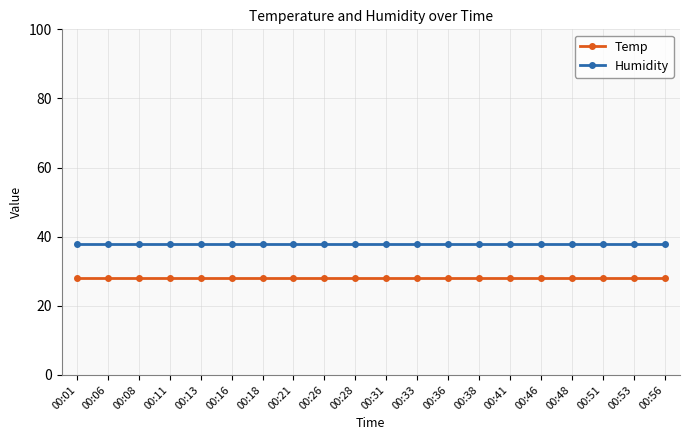

True or false: Temp and Humidity intersect in this chart.

False